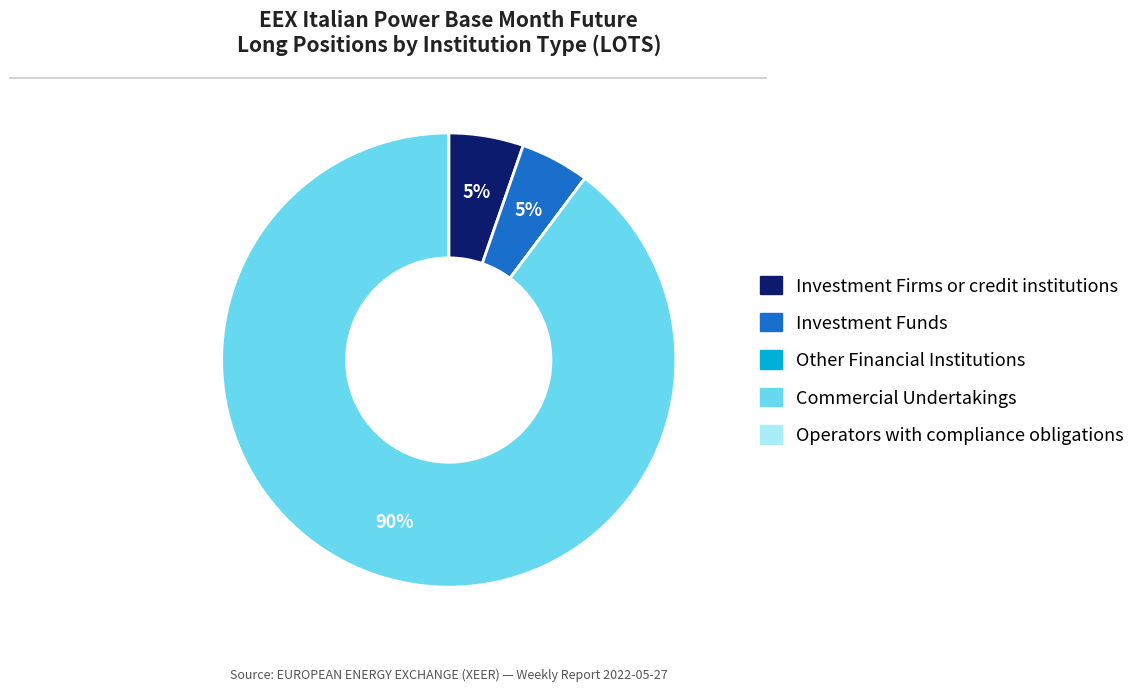

To the nearest percent, what is the combined percentage of Investment Firms or credit institutions and Commercial Undertakings?

95%